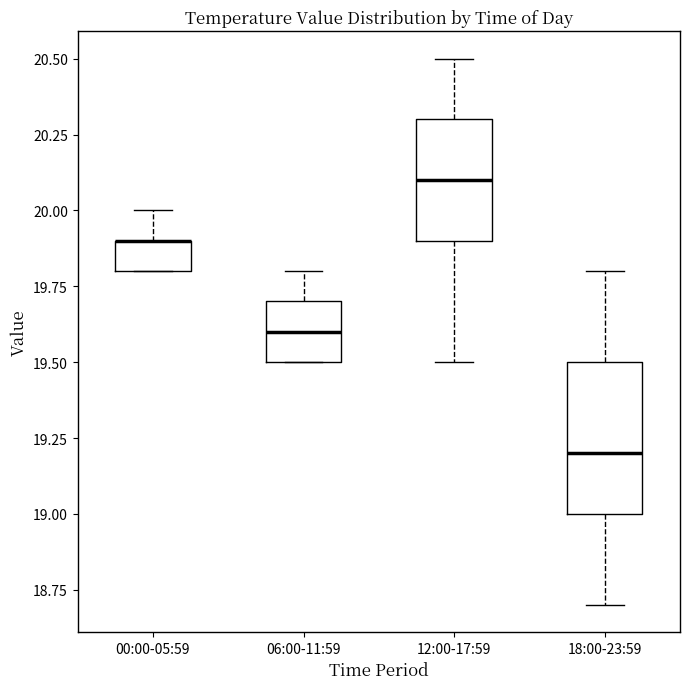

Reading left to right, read every box against the y-axis: the position of its median line, the range the box covers, and the ends of its whiskers. The values are not printed on the chart, so give them approximately, as read against the axis.

00:00-05:59: median 19.9 (drawn on the box's upper edge), box 19.8 to 19.9, whiskers 19.8 to 20.0
06:00-11:59: median 19.6, box 19.5 to 19.7, whiskers 19.5 to 19.8
12:00-17:59: median 20.1, box 19.9 to 20.3, whiskers 19.5 to 20.5
18:00-23:59: median 19.2, box 19.0 to 19.5, whiskers 18.7 to 19.8